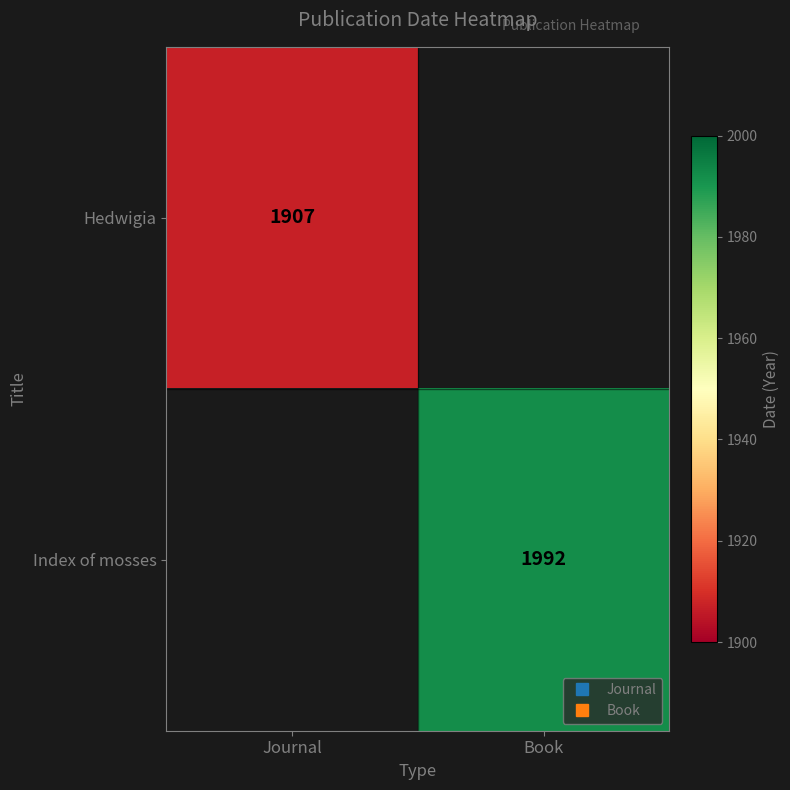

Which has a higher value, Journal or Book?

Book